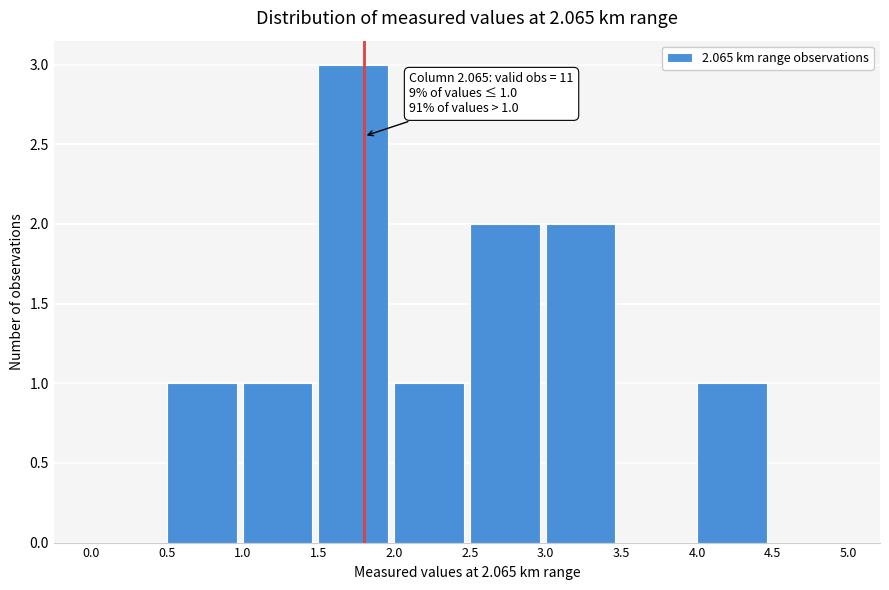

Which range on the x-axis has the tallest bar?

1.5 to 2.0